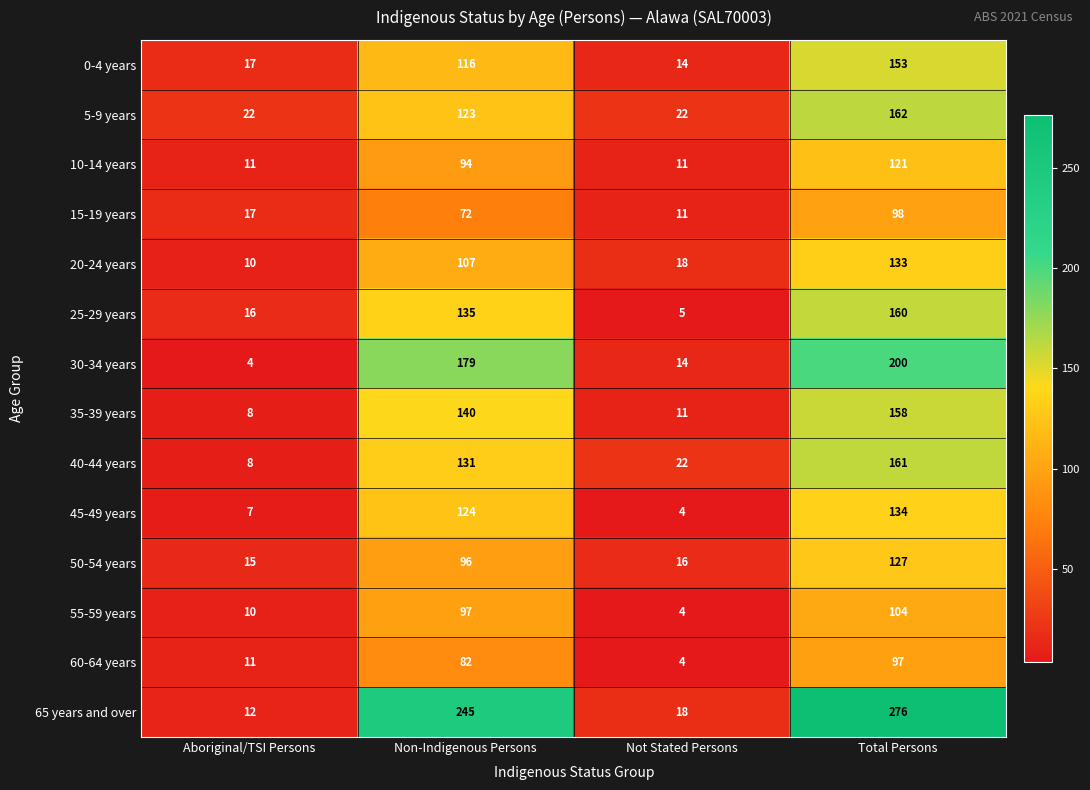

Which category has the highest value in the 55-59 years series?

Total Persons